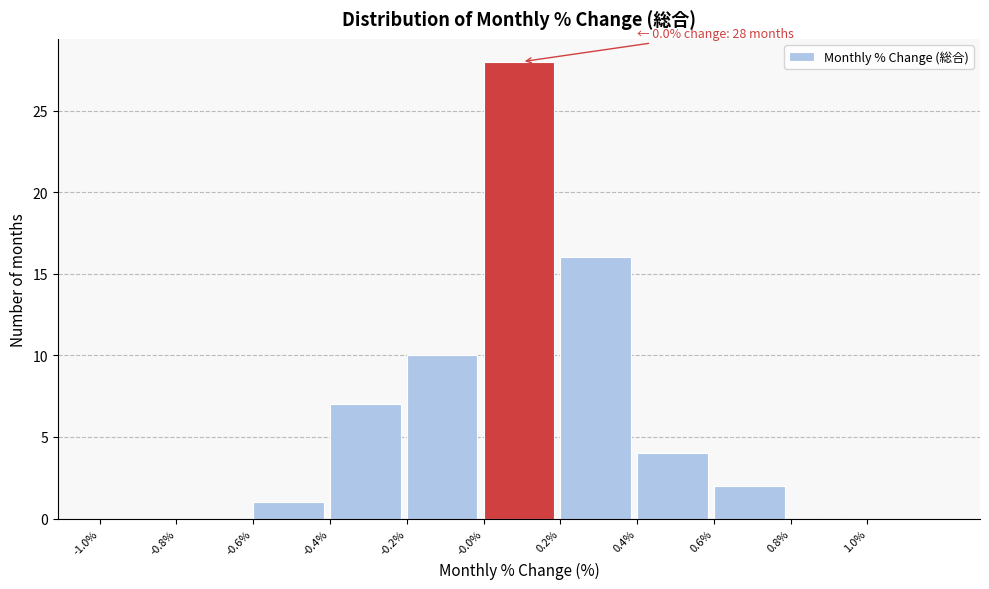

Over which range of the x-axis is the bar tallest?

0.0 to 0.2